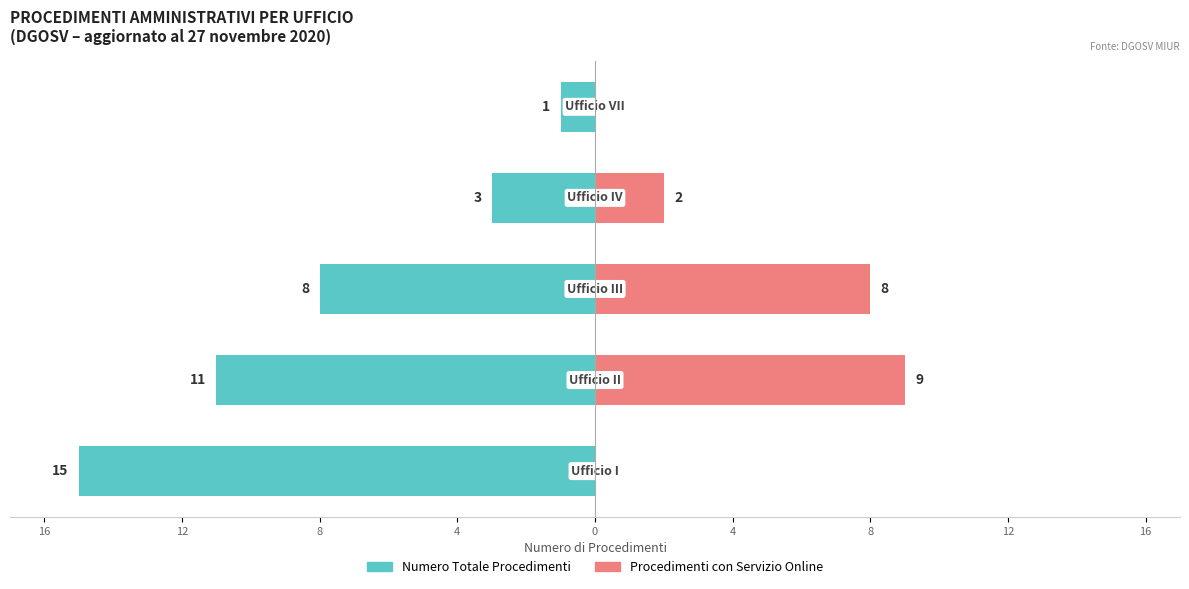

Is the value of Numero Totale Procedimenti at 0 greater than the value of Procedimenti con Servizio Online at 12?

No